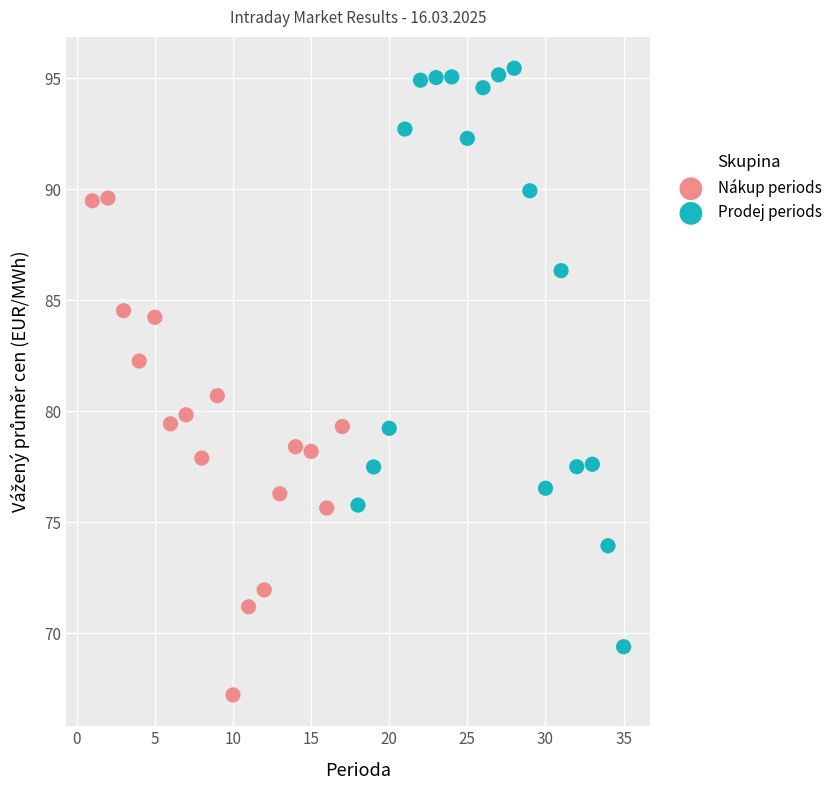

Which series has the widest spread of Y values?

Prodej periods